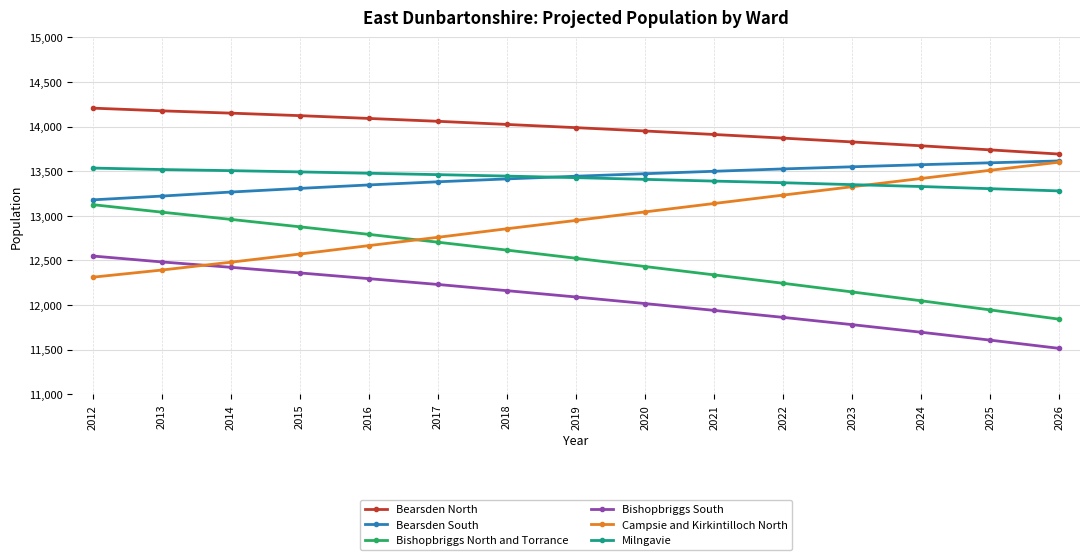

Which series has the largest total across all categories?

Bearsden North